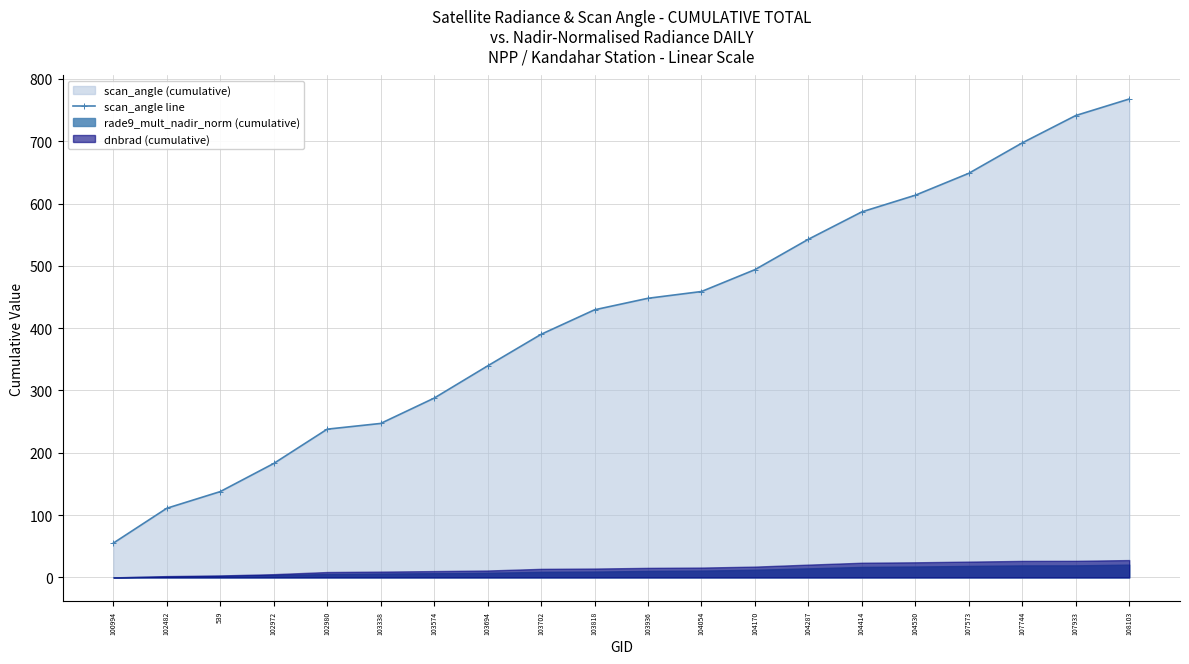

How many data points are less than 447?

10